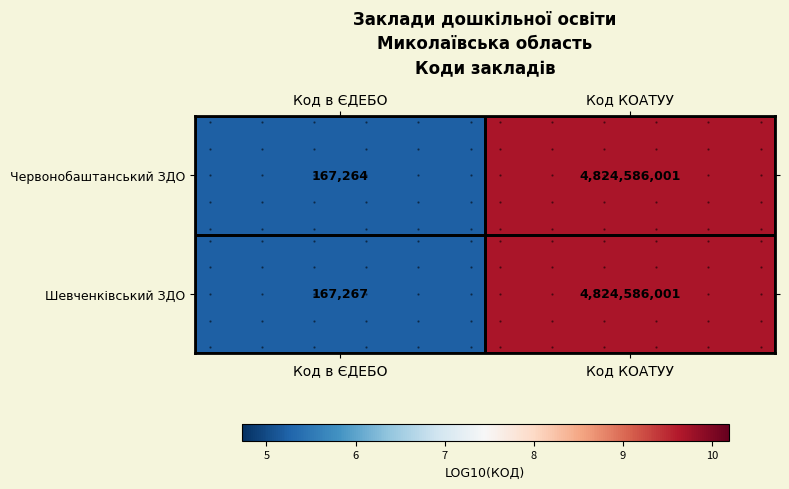

True or false: Шевченківський ЗДО has a value of 9.7 at Код КОАТУУ.

True